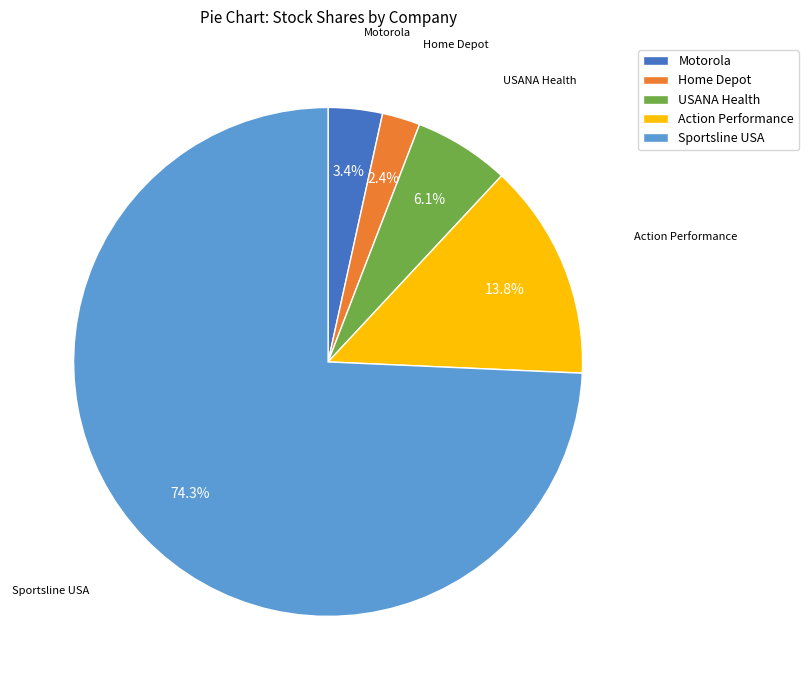

Is there a majority slice in this chart?

Yes